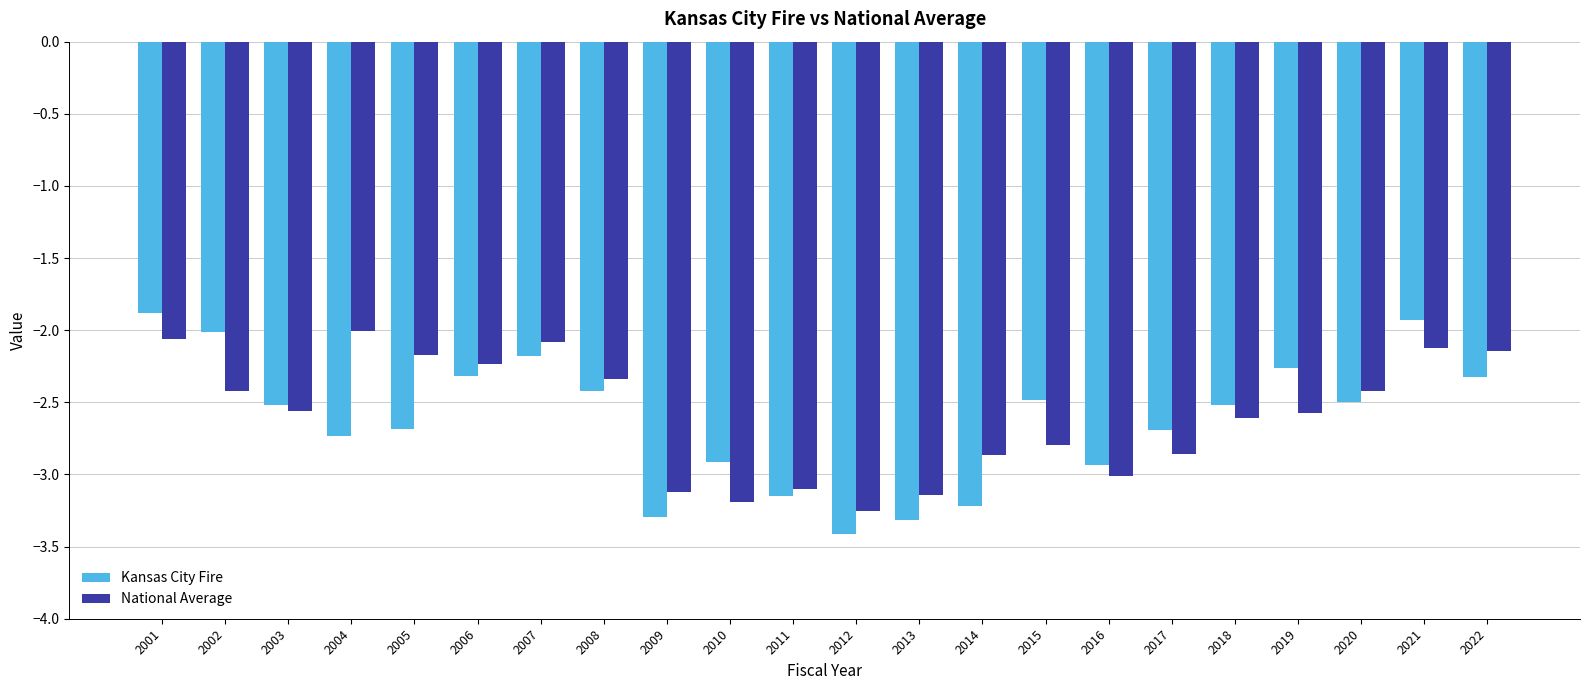

How many bars are there in each group?

2